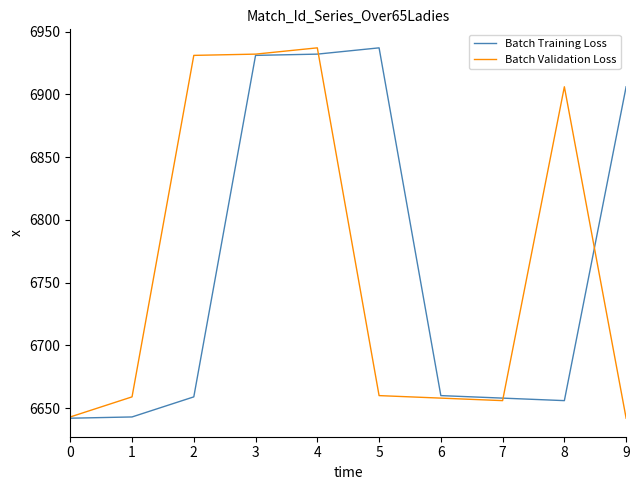

At 2, list the series in order from largest to smallest.

Batch Validation Loss, Batch Training Loss